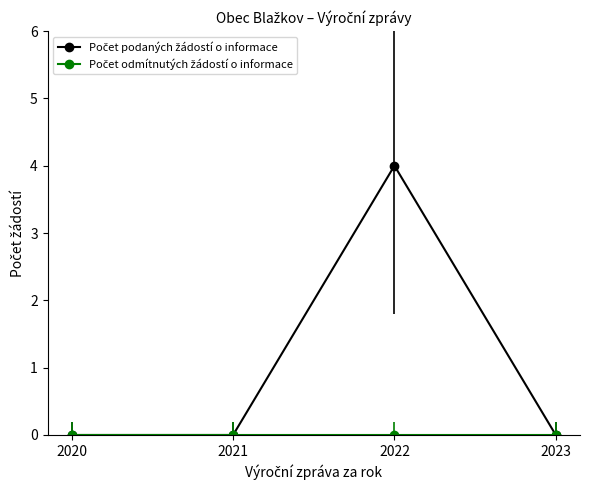

At which category is the sum across all series the highest?

2022